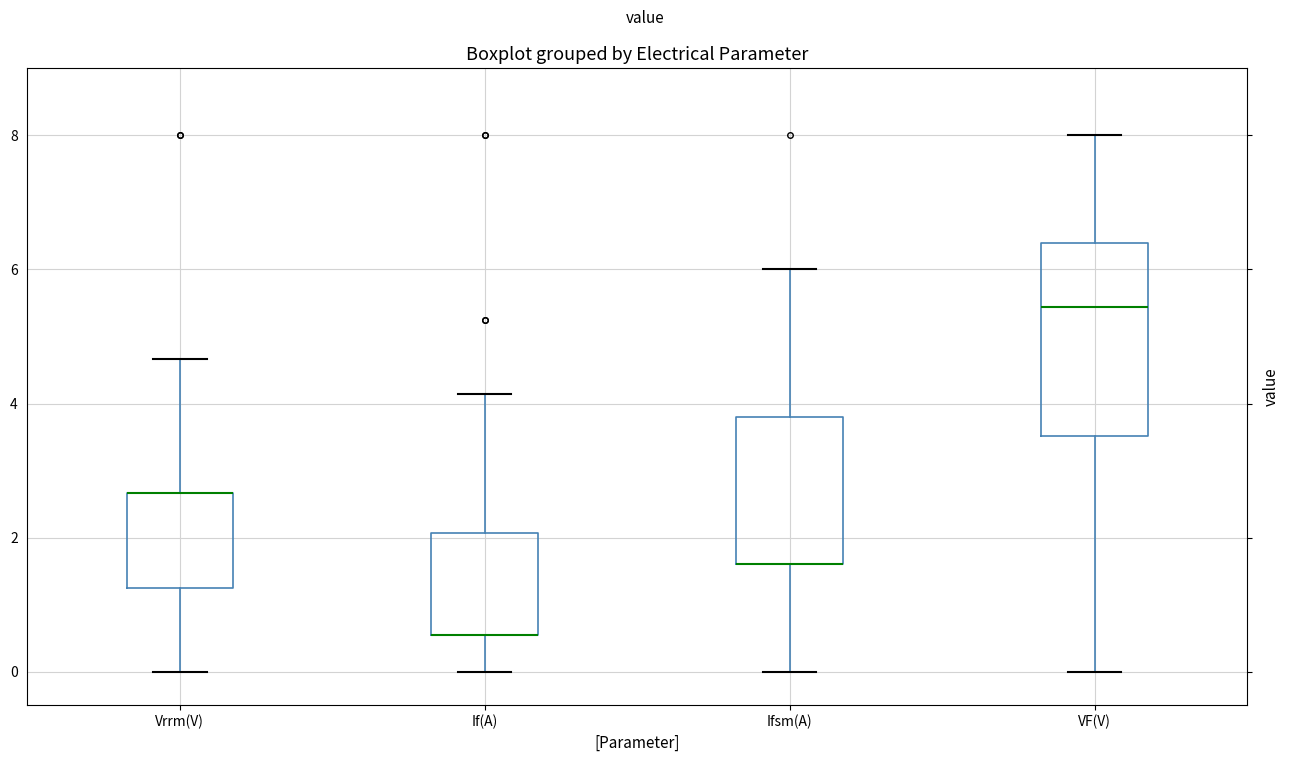

Reading left to right, transcribe this box plot: for each box, give where its median line is, the range the box spans, and where its two whiskers end, as read against the y-axis. The values are not printed on the chart, so give them approximately, as read against the axis.

Vrrm(V): median 2.6 (drawn on the box's upper edge), box 1.2 to 2.6, whiskers 0.0 to 4.6
If(A): median 0.6 (drawn on the box's lower edge), box 0.6 to 2.0, whiskers 0.0 to 4.2
Ifsm(A): median 1.6 (drawn on the box's lower edge), box 1.6 to 3.8, whiskers 0.0 to 6.0
VF(V): median 5.4, box 3.6 to 6.4, whiskers 0.0 to 8.0